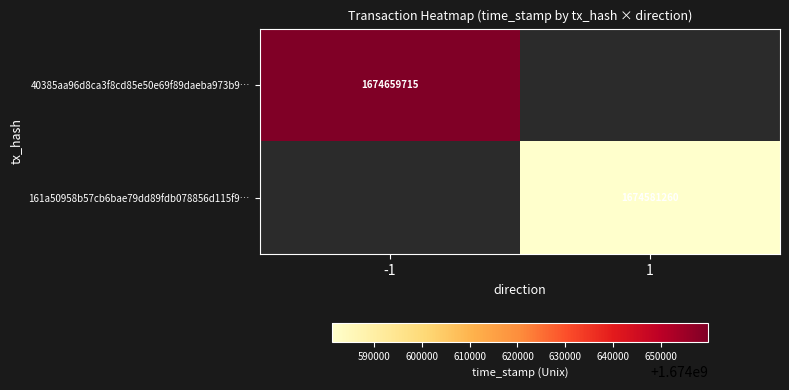

The 40385aa96d8ca3f8cd85e50e69f89daeba973b9… series shows 1674659715 at -1. True or false?

True